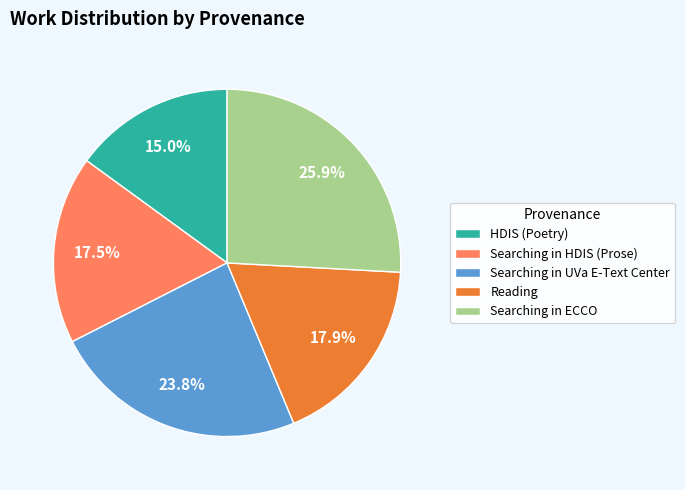

Between Searching in HDIS (Prose) and Searching in UVa E-Text Center, which is larger?

Searching in UVa E-Text Center